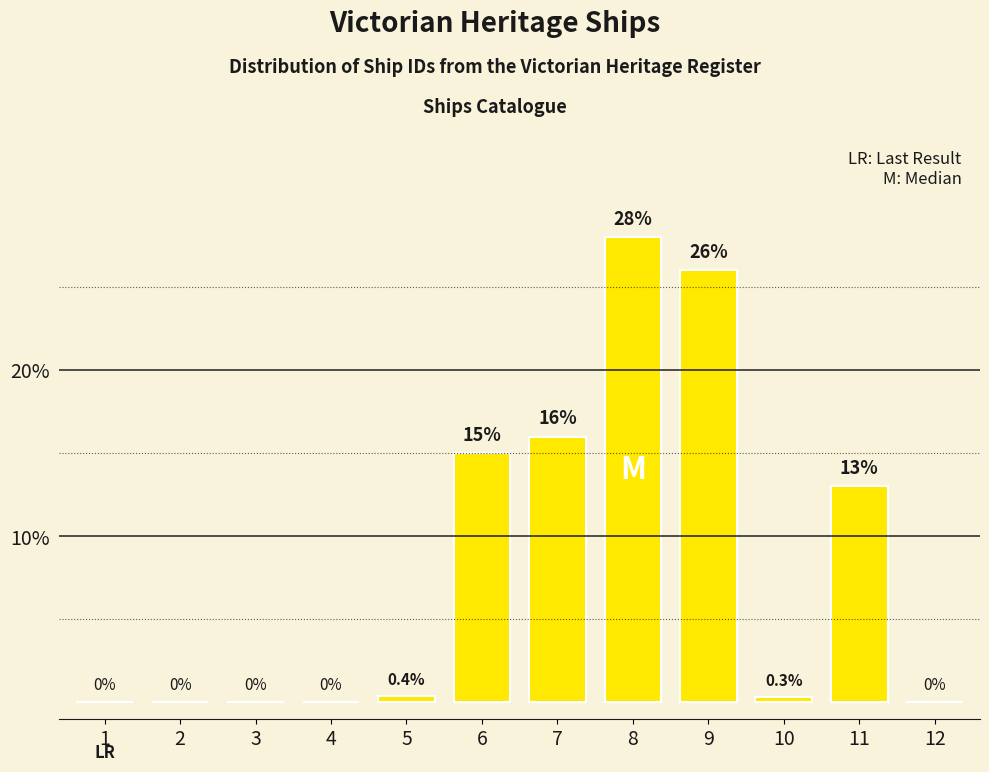

Reading right to left, what are all the values shown in this chart?

12=0.0	11=13.0	10=0.3	9=26.0	8=28.0	7=16.0	6=15.0	5=0.4	4=0.0	3=0.0	2=0.0	1=0.0